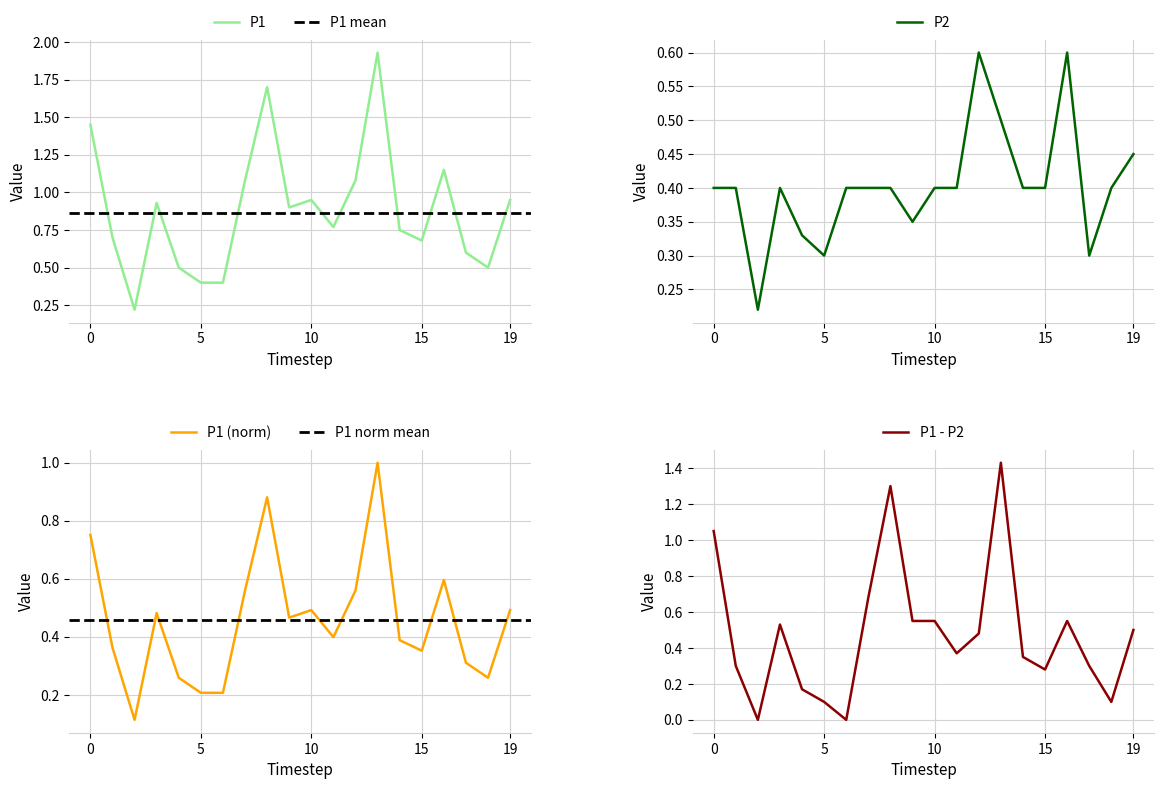

What is the difference between the maximum and minimum values in the P2 series?

0.4